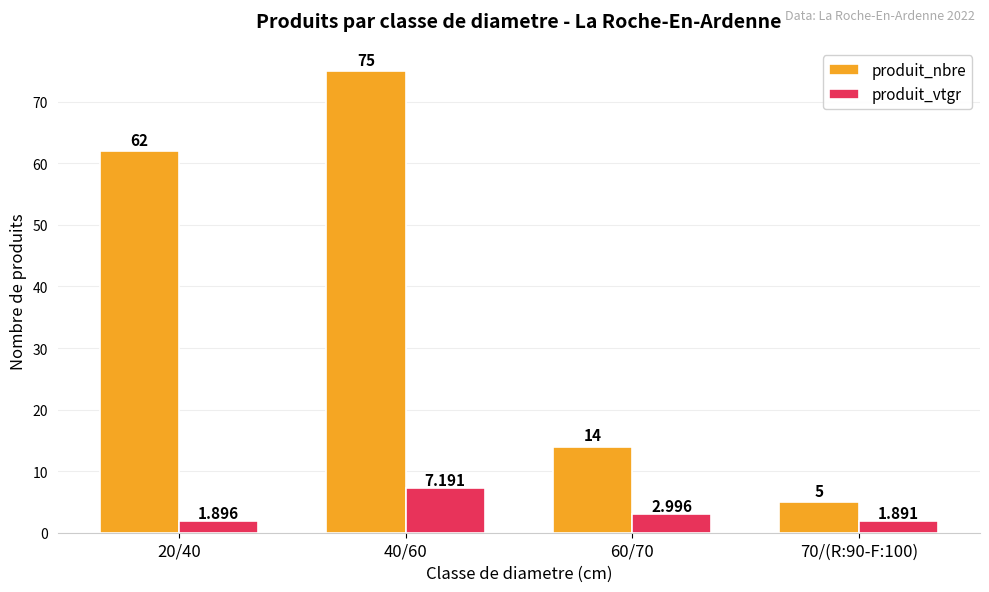

The produit_nbre series shows 62.0 at 20/40. True or false?

True